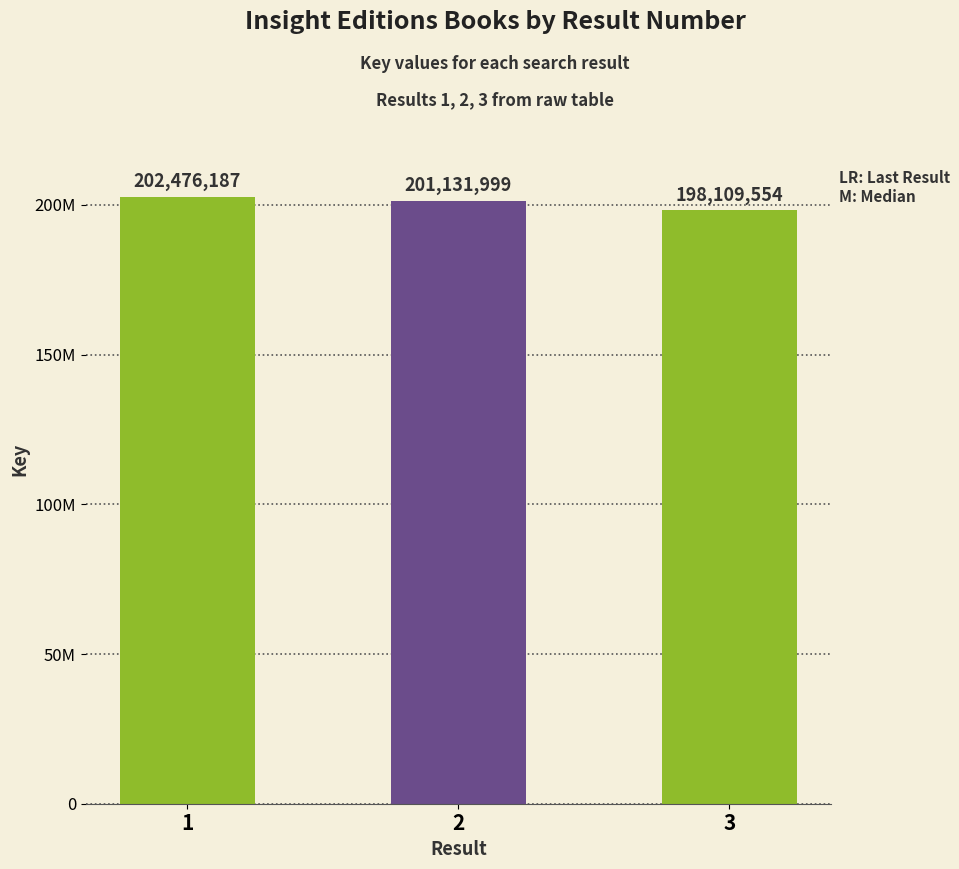

What is the change in value from 1 to 2?

-1344188